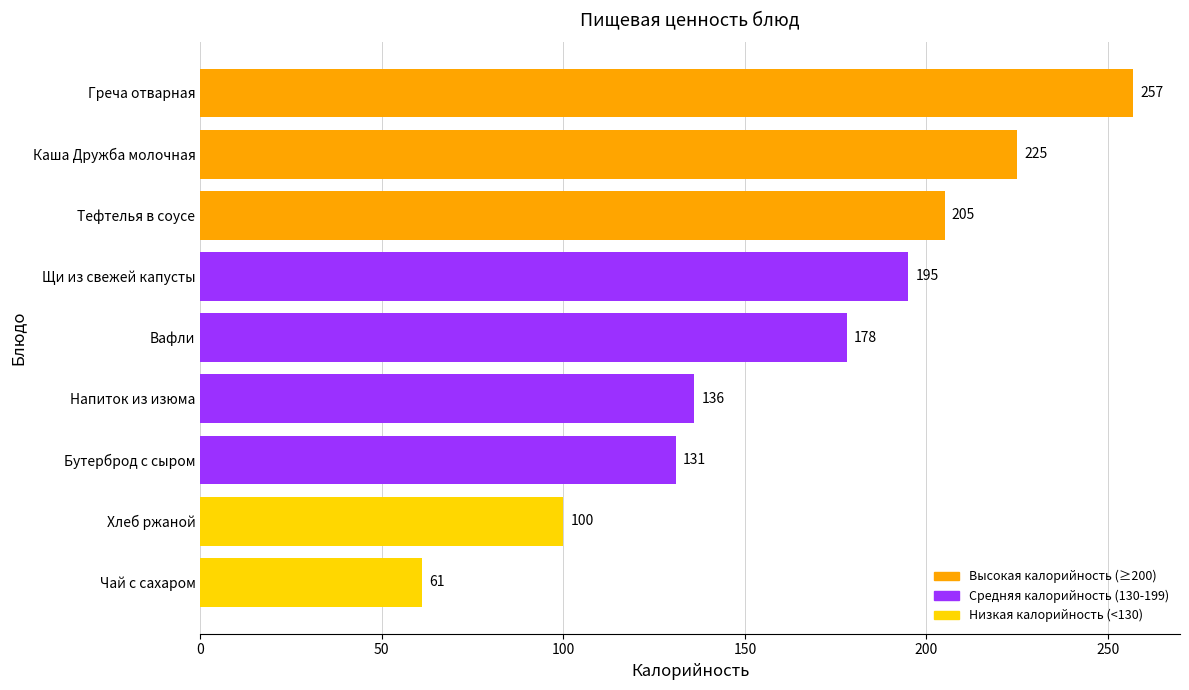

Where is the data nearest to the value 159?

Вафли